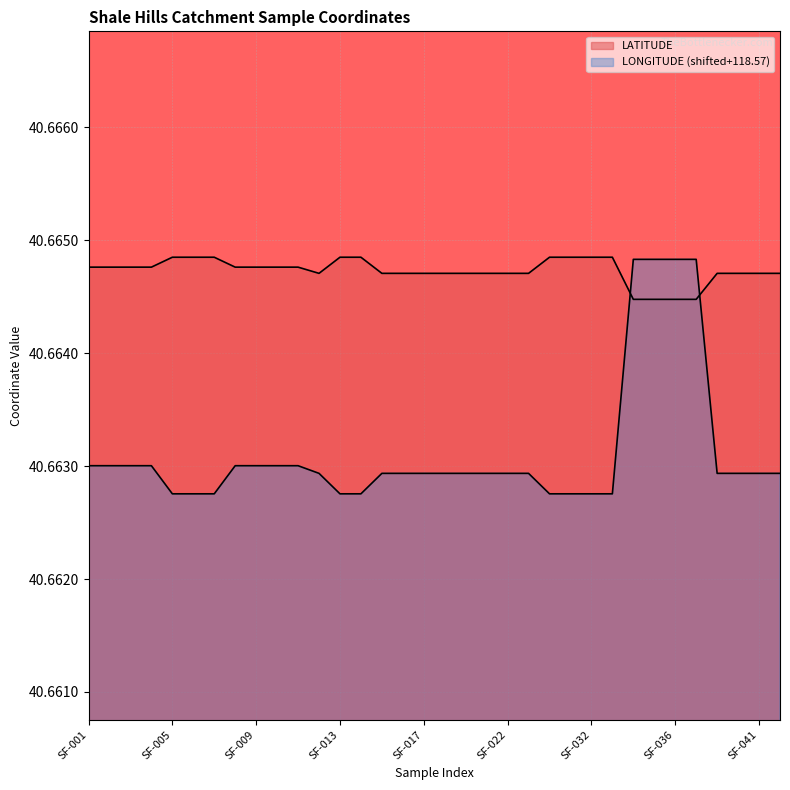

At which label does LONGITUDE reach its minimum?

SF-005